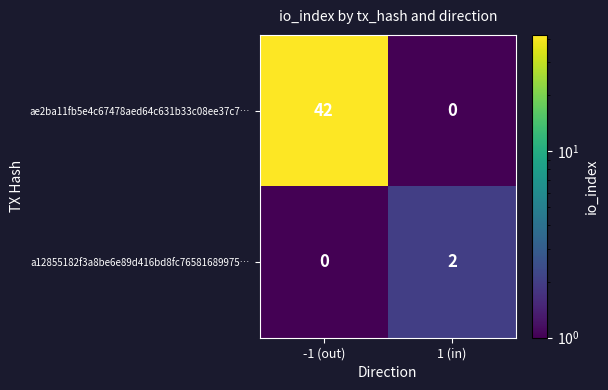

Which series has the largest total across all categories?

ae2ba11fb5e4c67478aed64c631b33c08ee37c7…